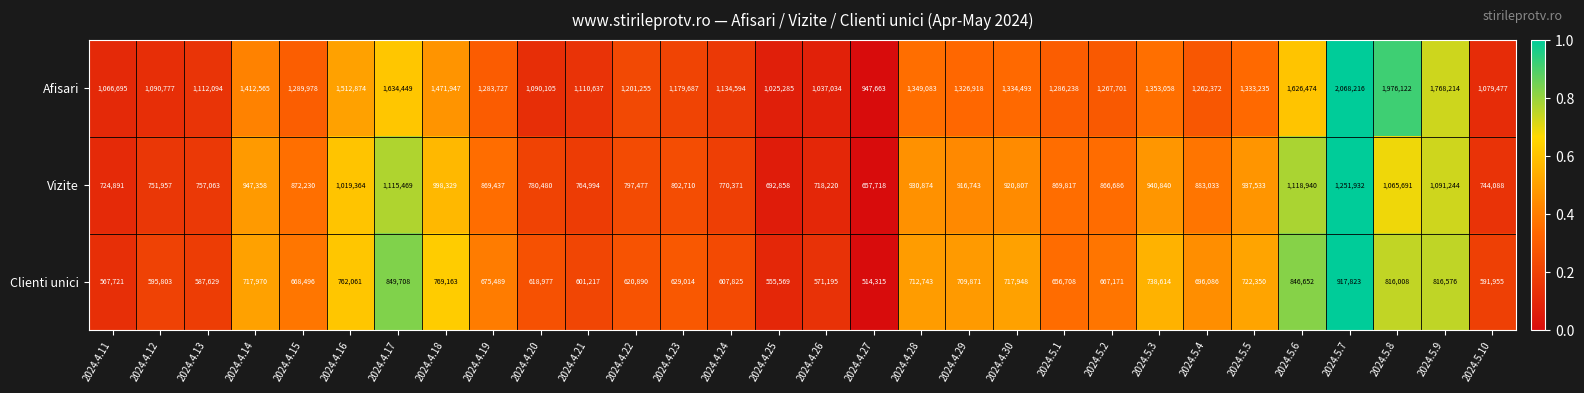

What is the difference between the Clienti unici values at 2024.4.25 and 2024.4.16?

206492